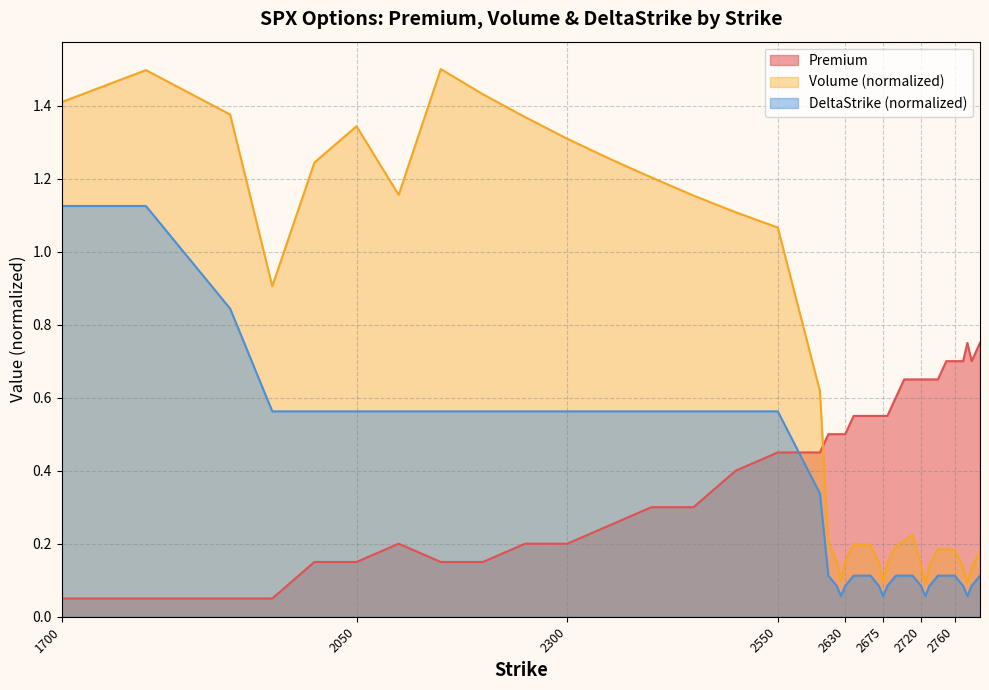

At which label does Volume reach its minimum?

2775.0